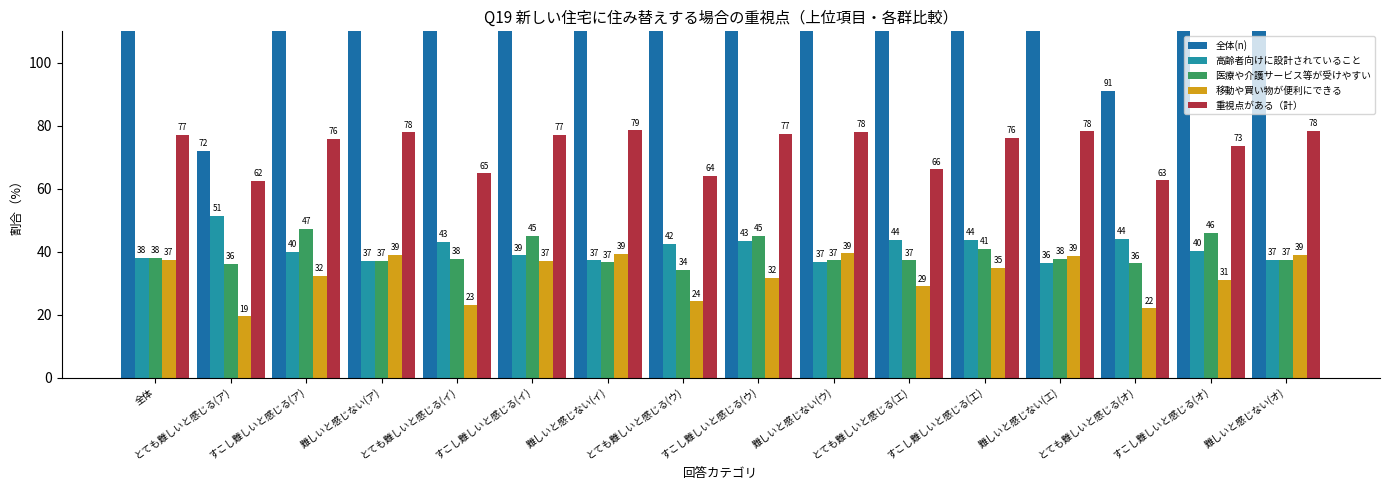

Which has a higher value, すこし難しいと感じる(エ) or すこし難しいと感じる(ウ)?

すこし難しいと感じる(エ)